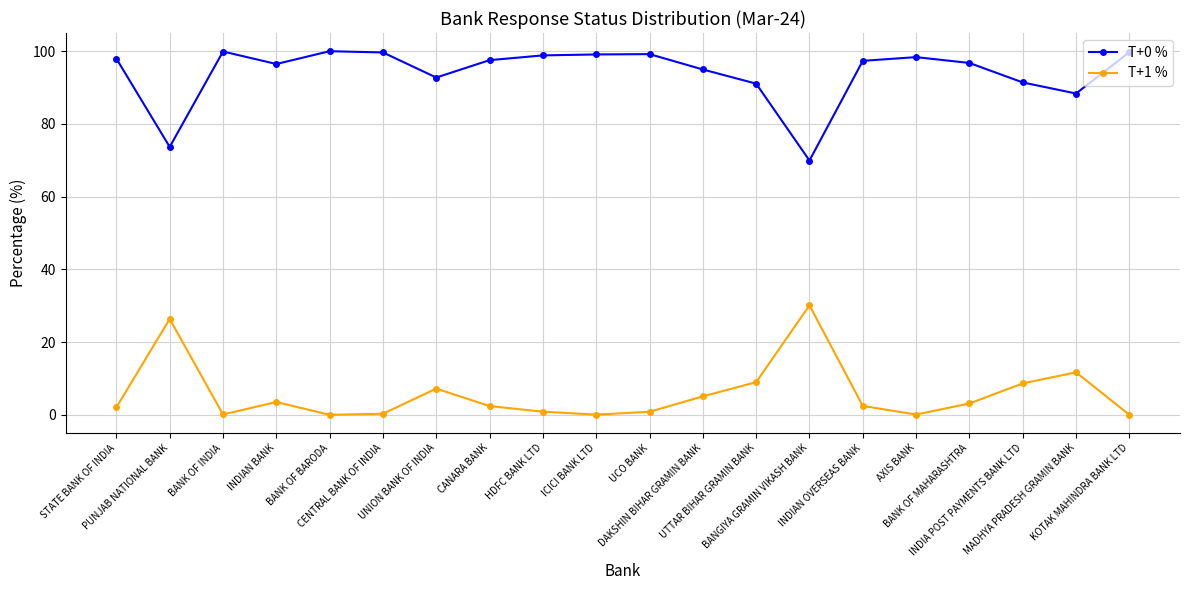

True or false: T+1 % and T+0 % intersect in this chart.

False